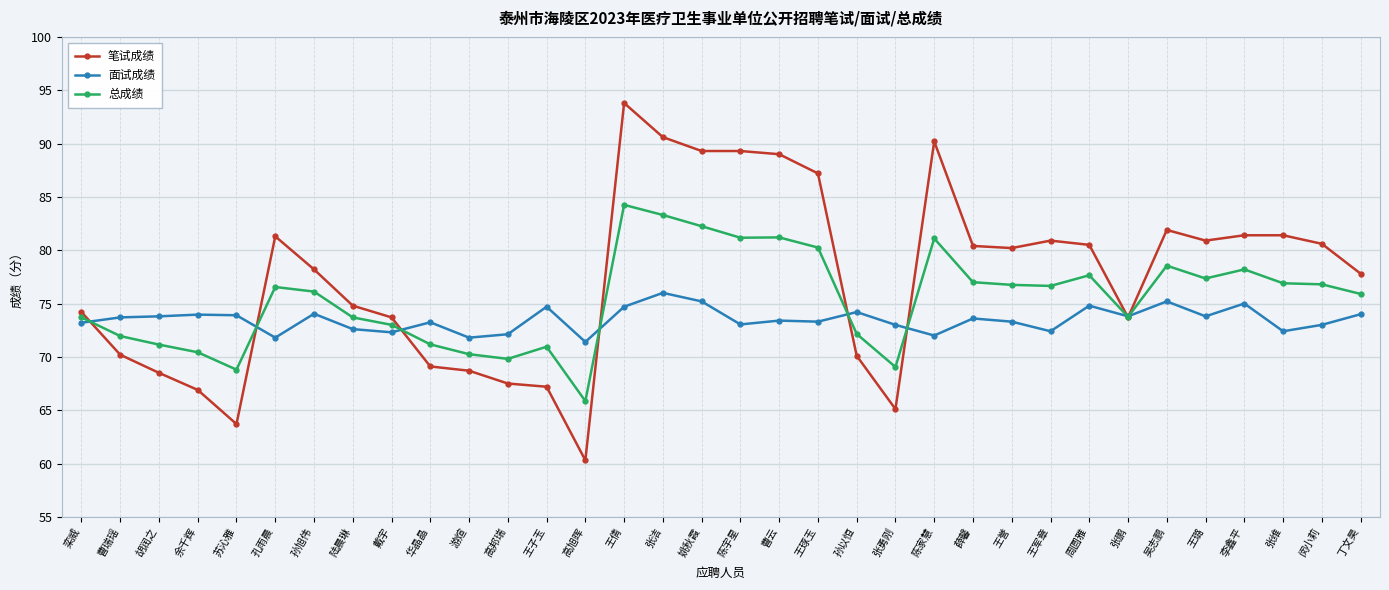

What is the label of the 33rd point from the right?

曹瑞瑶